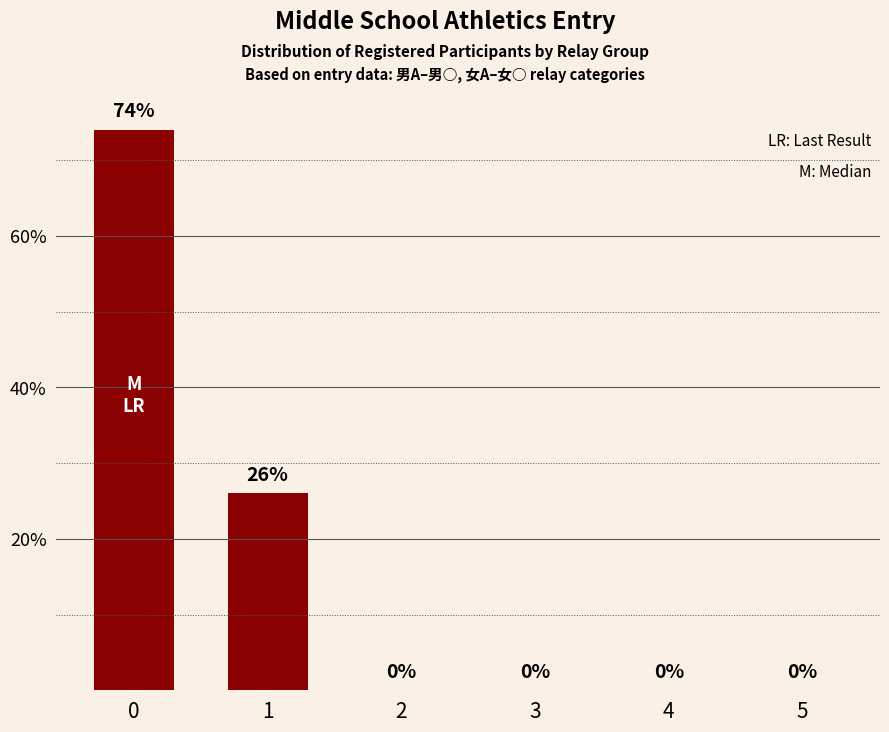

What is the sum of all values?

100